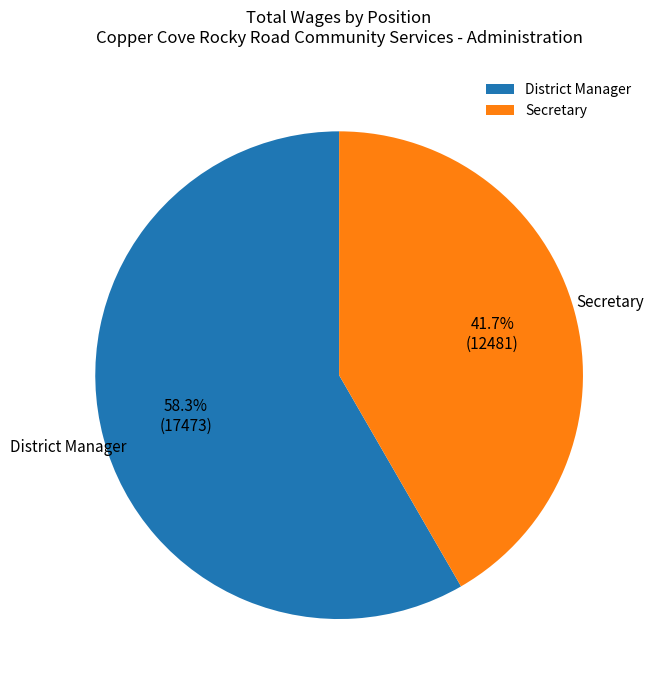

Which has a higher value, Secretary or District Manager?

District Manager